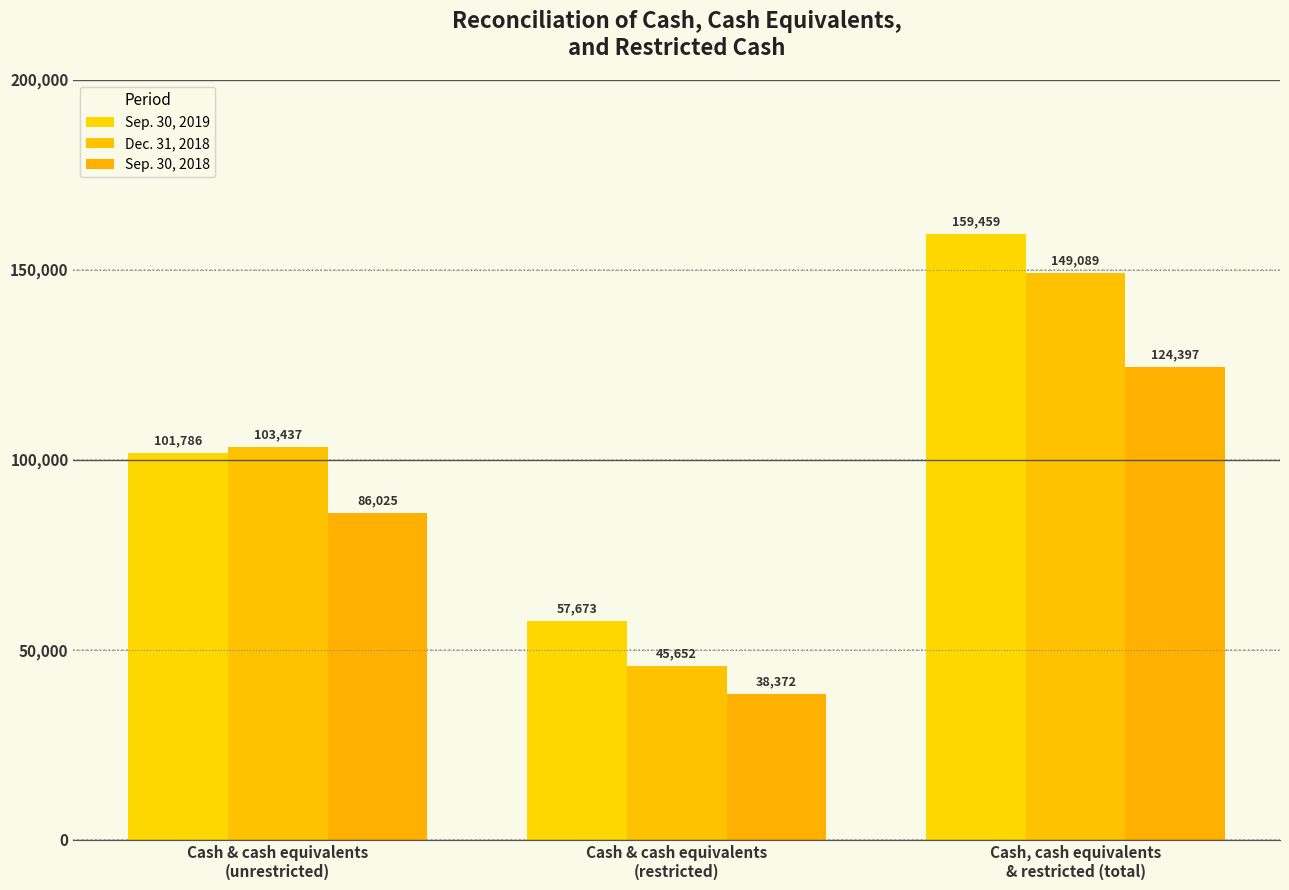

What is the label of the 1st bar from the right?

Cash, cash equivalents
& restricted (total)